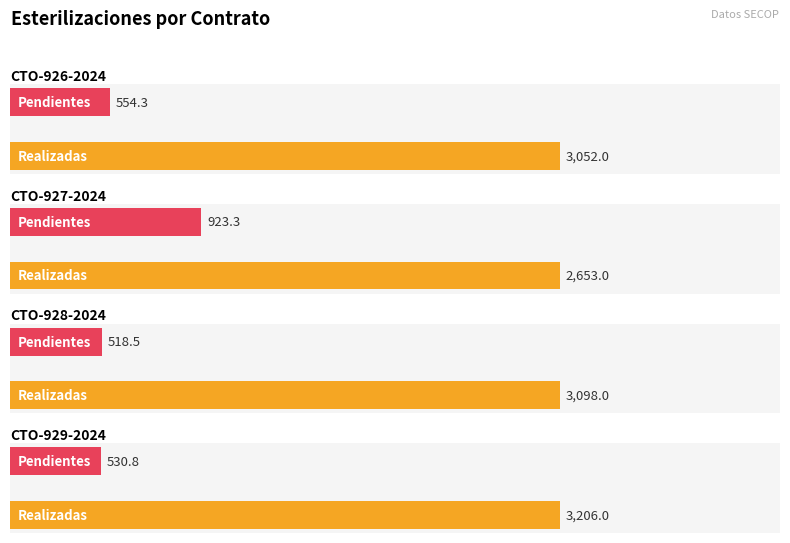

What is the difference between the maximum and minimum values in the ESTERILIZACIONES PENDIENTES series?

404.8